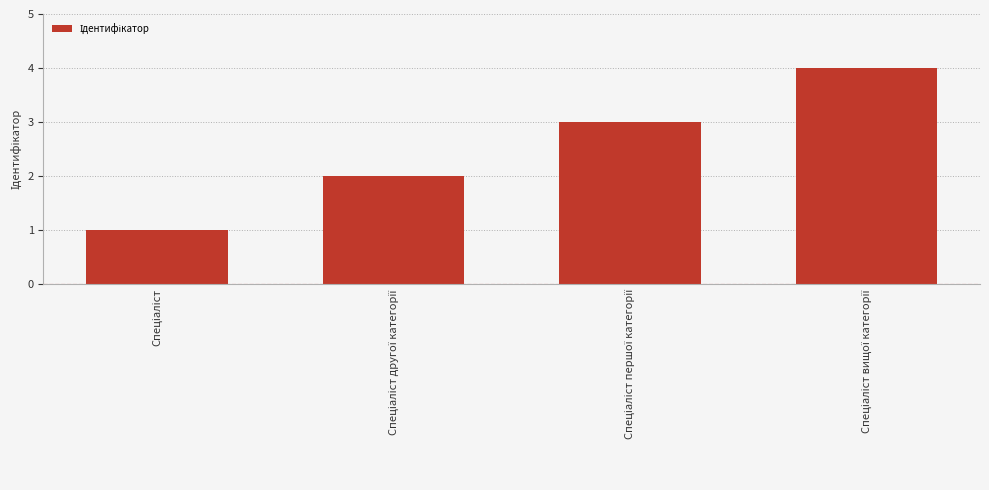

What is the greatest value displayed?

4